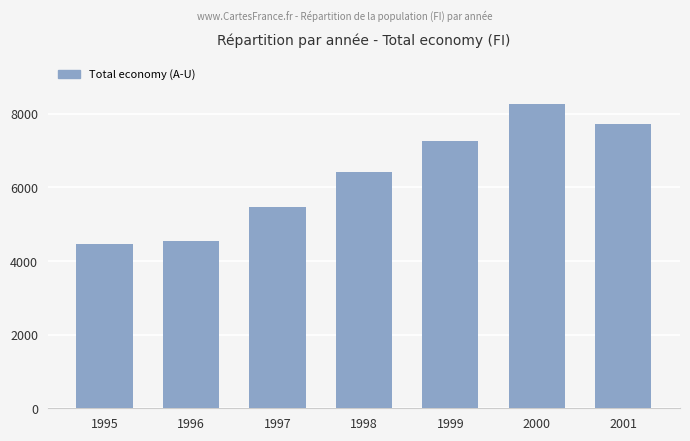

What is the value of the 3rd bar from the left?

5467